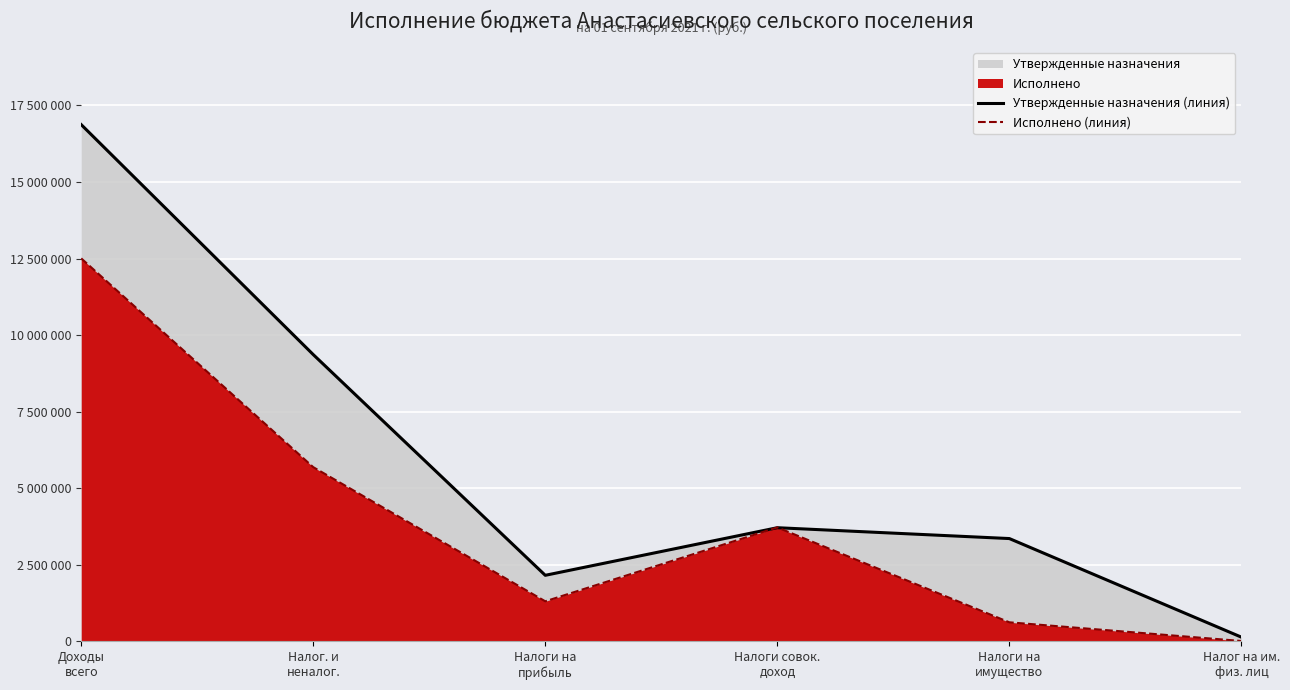

What is the maximum value shown in the chart?

16871000.0